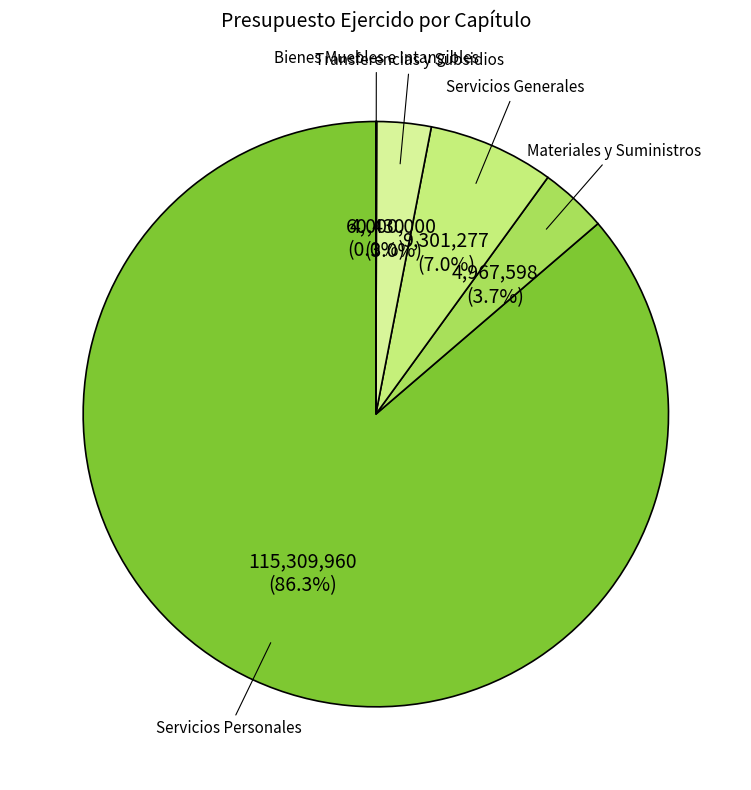

What is the majority slice?

Servicios Personales